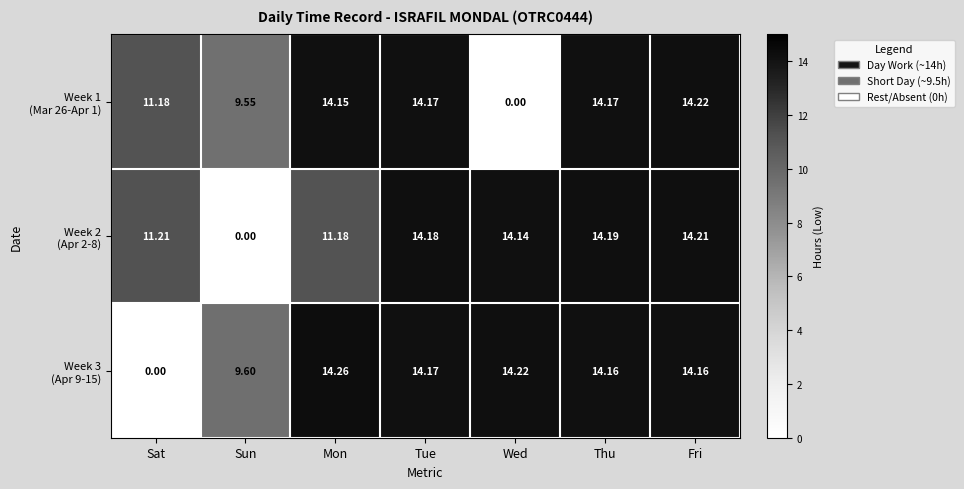

At which category does the chart reach its peak across all series?

Mon